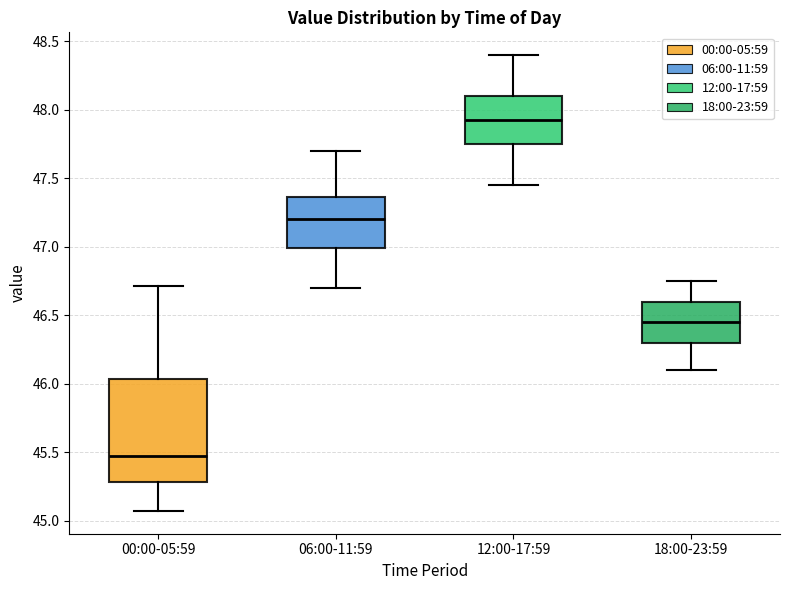

Comparing the boxes themselves (not the whiskers), which one is the tallest?

00:00-05:59